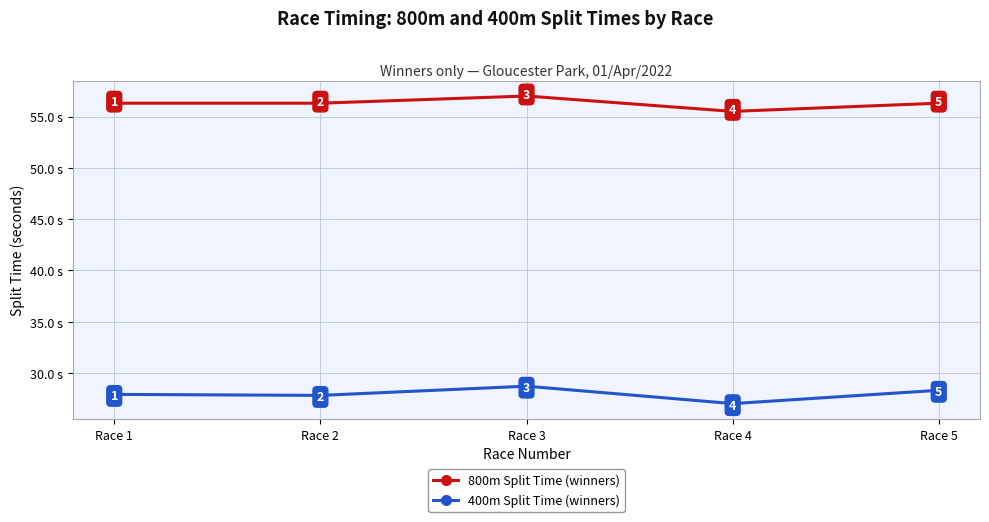

Does the chart display data point markers on the line(s)?

Yes